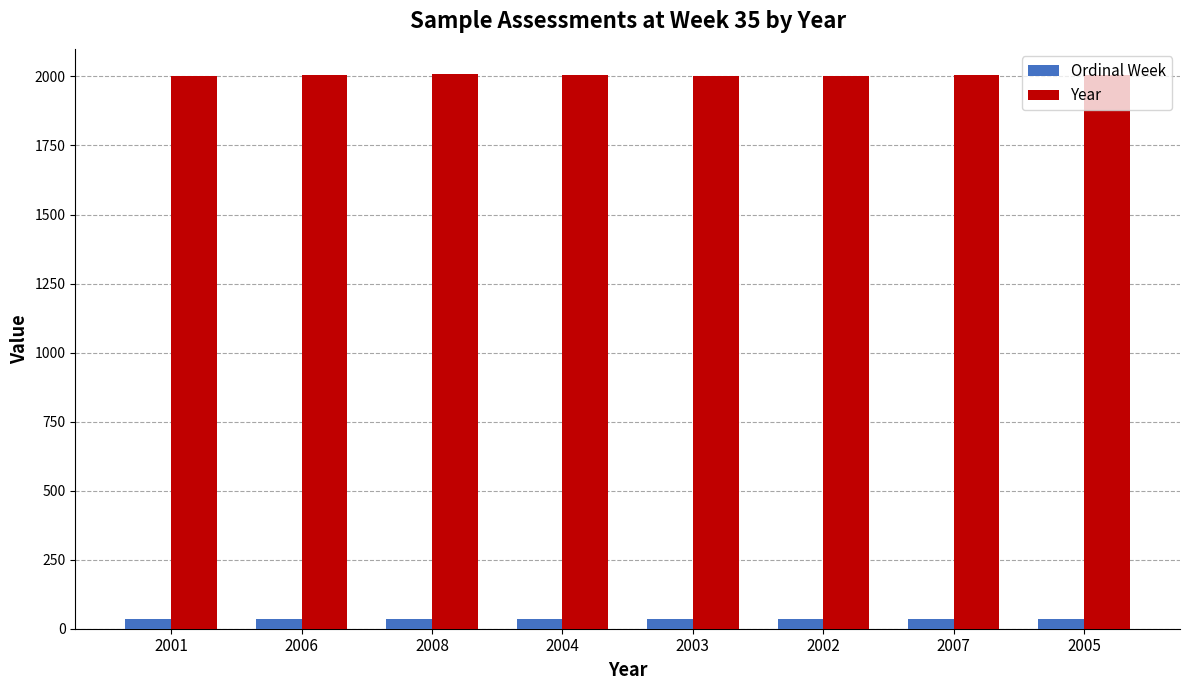

At 2006, list the series in order from smallest to largest.

Ordinal Week, Year